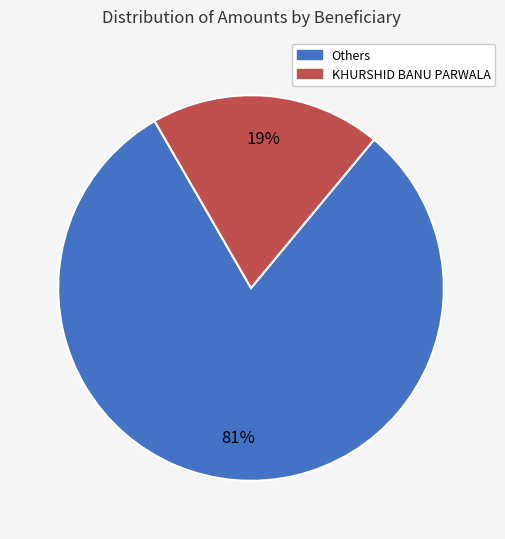

To the nearest percent, what is the average slice percentage?

50%